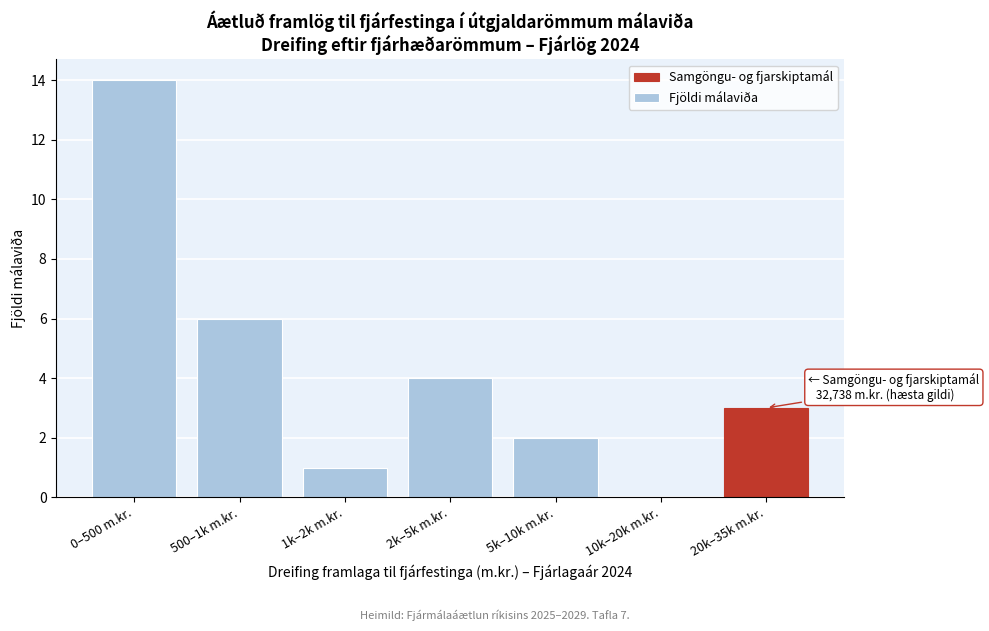

Reading left to right, transcribe all the data shown in this chart.

0–500 m.kr.=14	500–1k m.kr.=6	1k–2k m.kr.=1	2k–5k m.kr.=4	5k–10k m.kr.=2	10k–20k m.kr.=0	20k–35k m.kr.=3